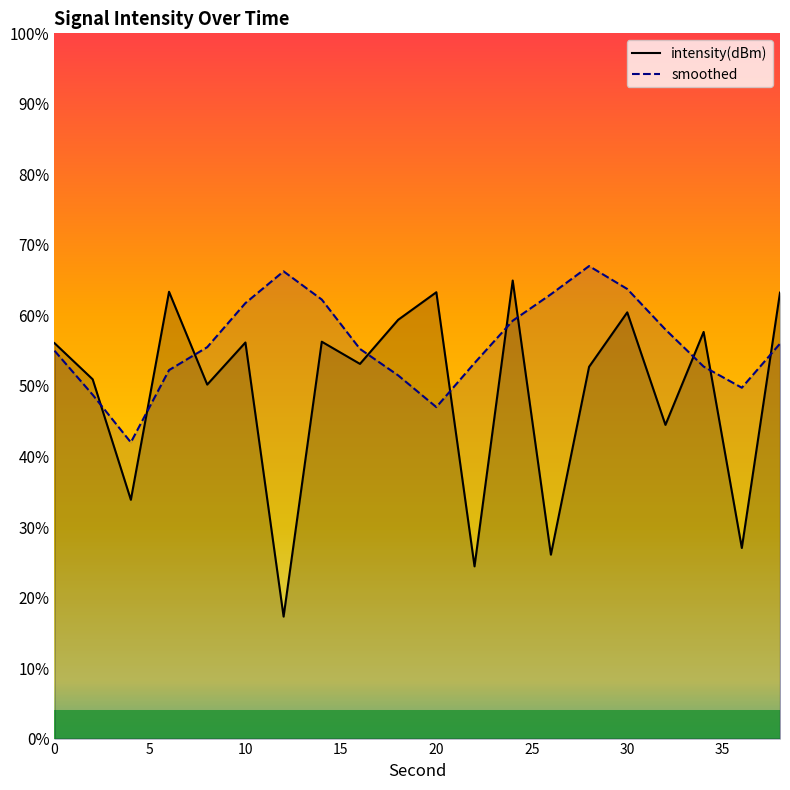

Which has a higher value, 2 or 4?

2